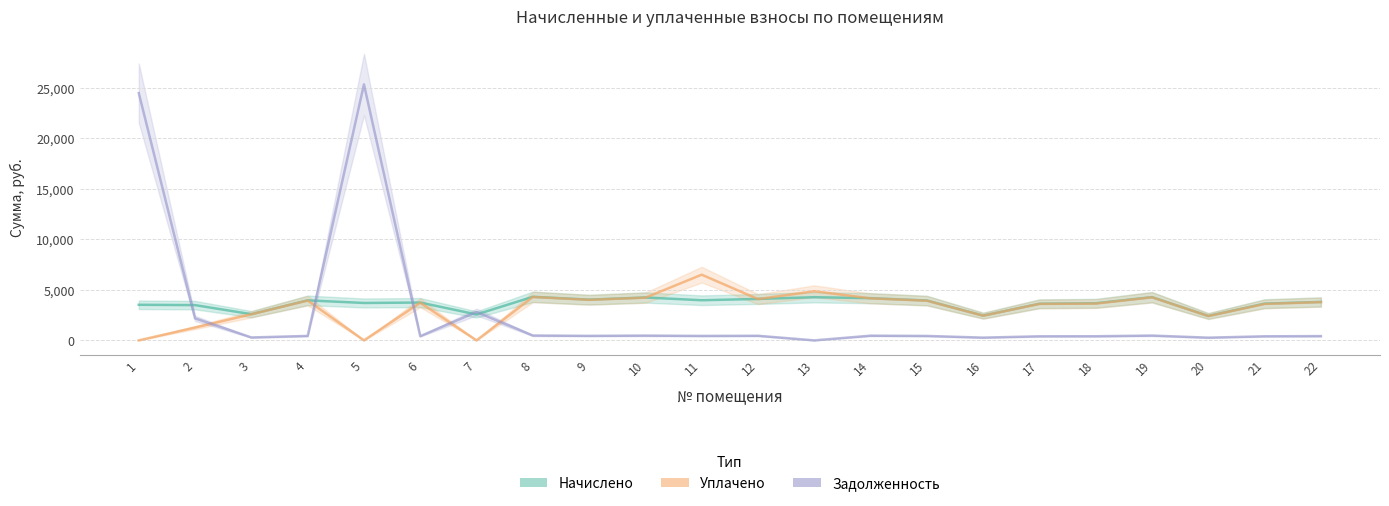

Which has a higher value, 9 or 20?

9